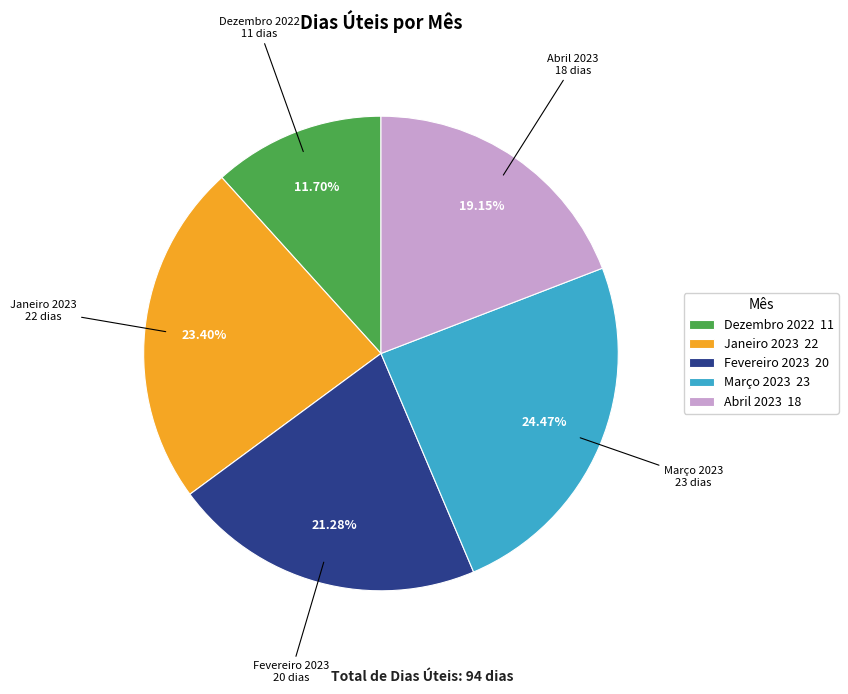

To the nearest percent, what percentage of the pie is Março 2023?

24%